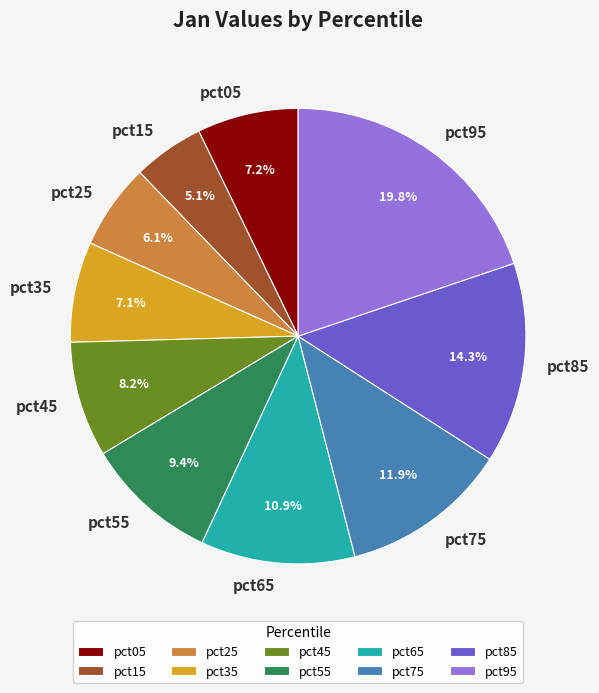

Which slice is the smallest?

pct15